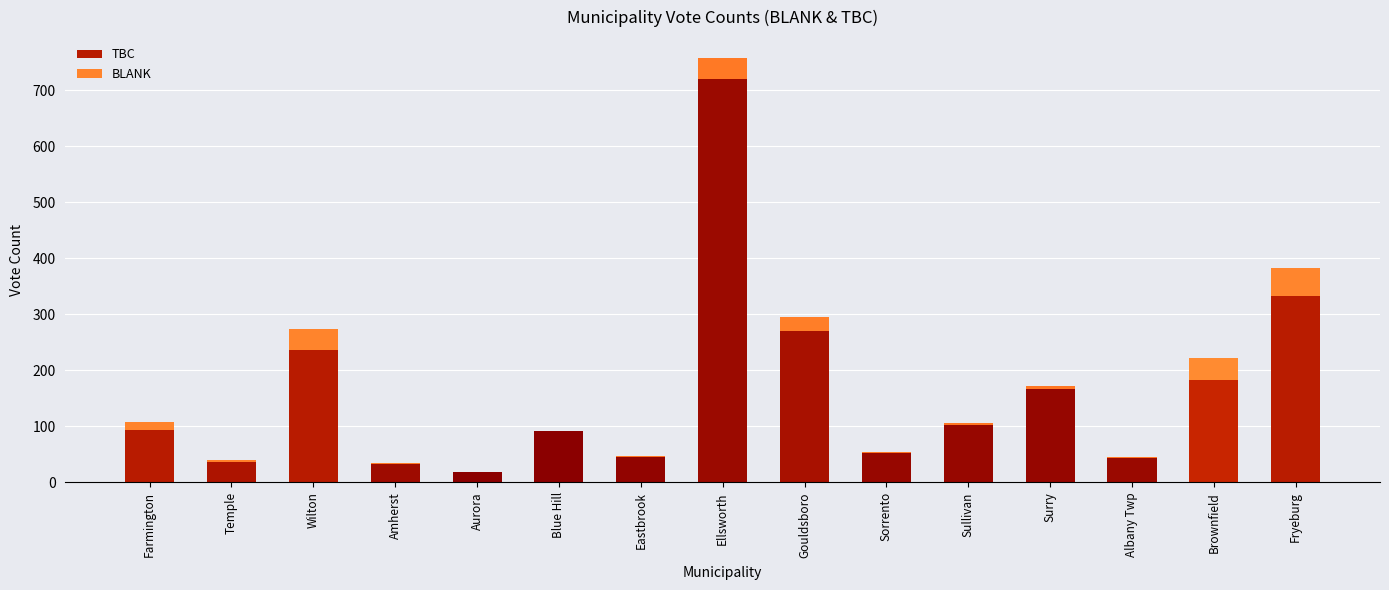

What is the maximum value for TBC?

720